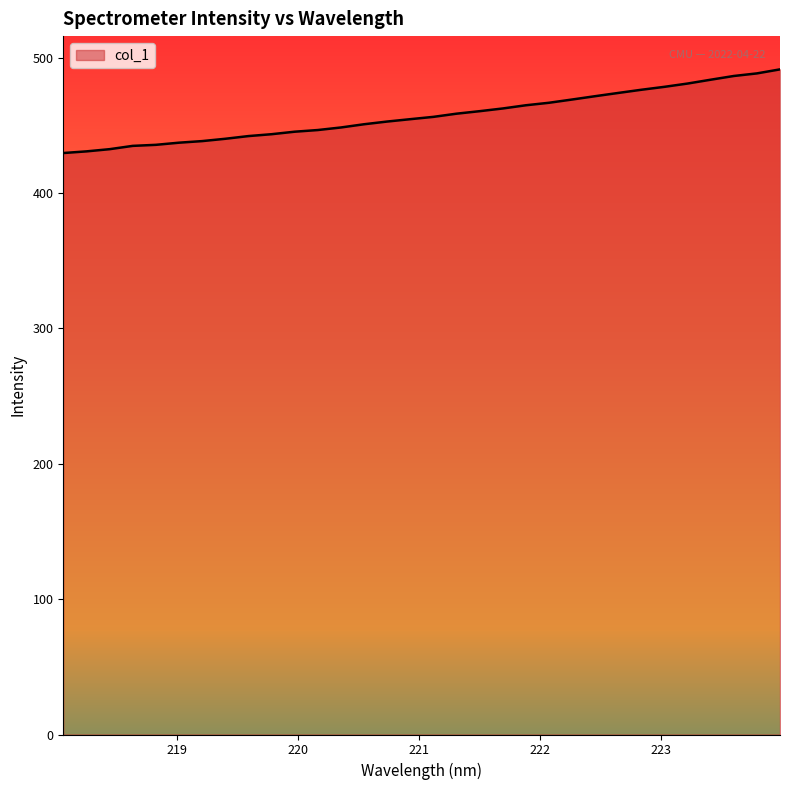

What is the maximum value shown in the chart?

491.4